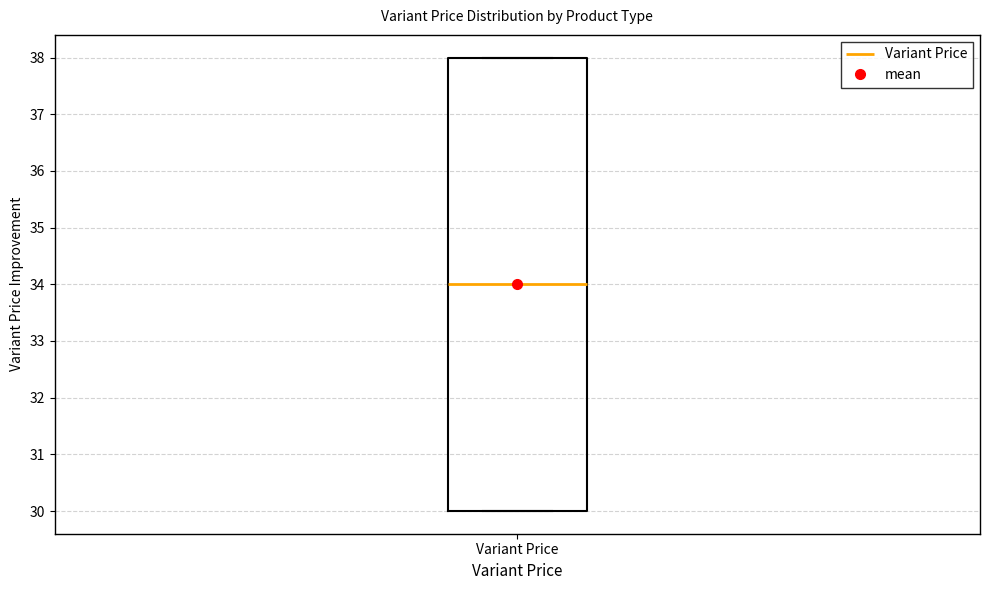

Read this box plot against the y-axis: the position of the median line, the range covered by the box, and the ends of both whiskers. The values are not printed on the chart, so give them approximately, as read against the axis.

median 34, box 30 to 38, whiskers 30 to 38